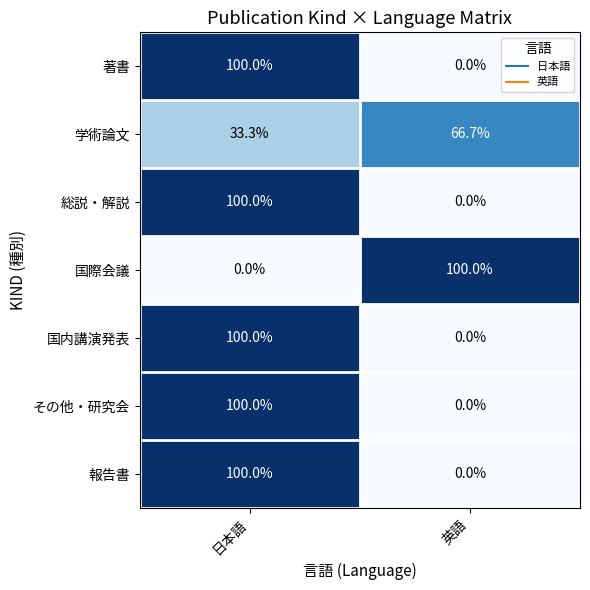

What is the spread (max minus min) of values at 日本語?

100.0